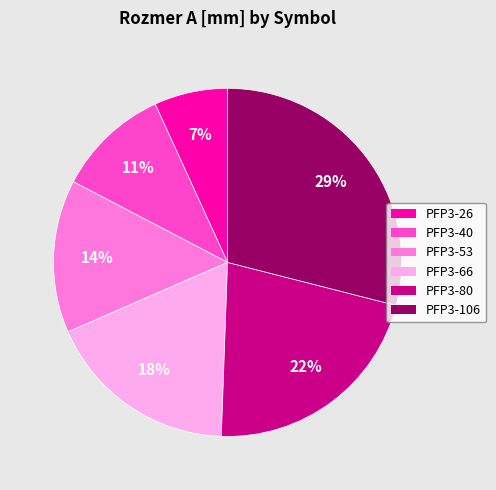

Count the number of slices in the pie.

6